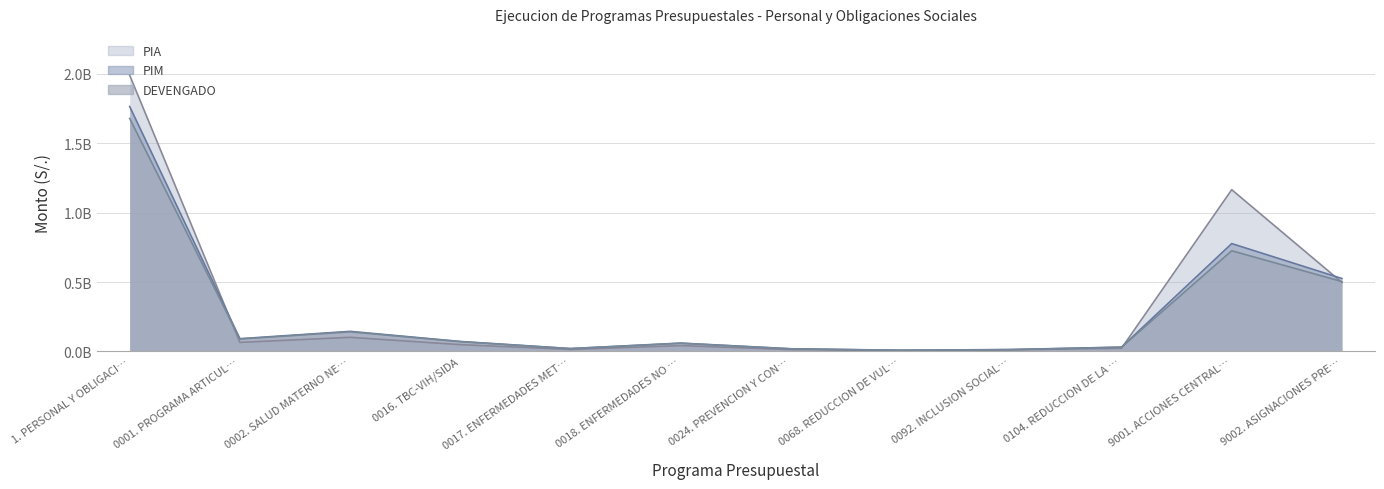

At which category is the sum across all series the highest?

1. PERSONAL Y OBLIGACI…